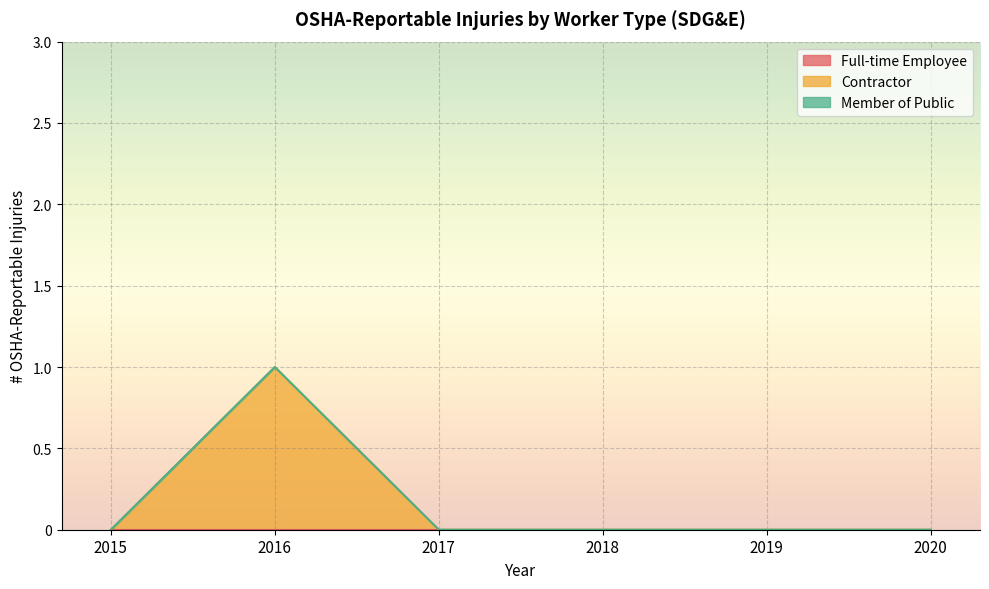

Between 2016 and 2018, which is larger?

2016